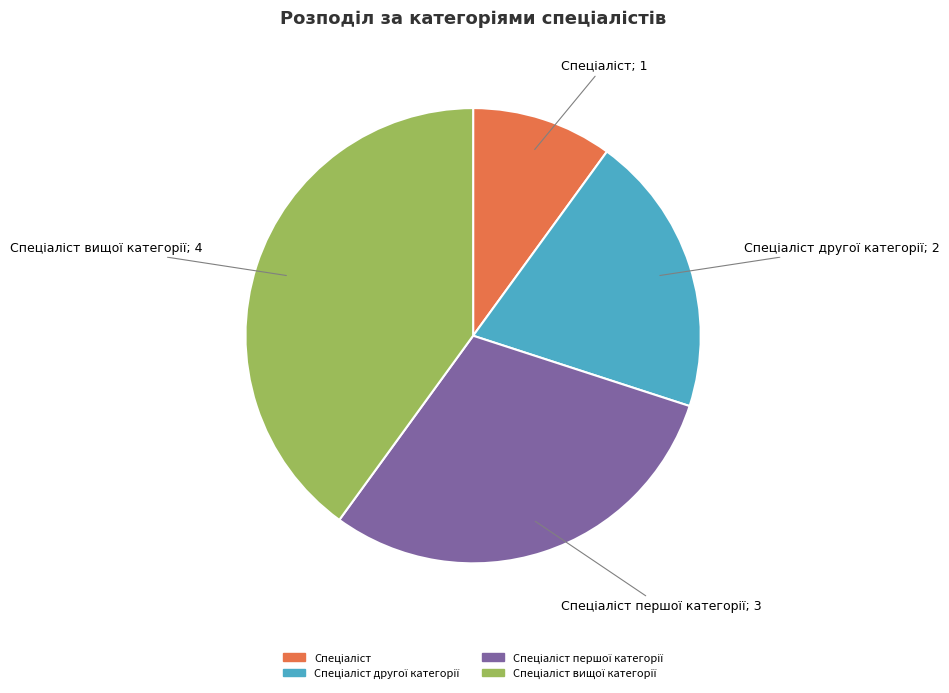

Does any single category account for the majority?

No